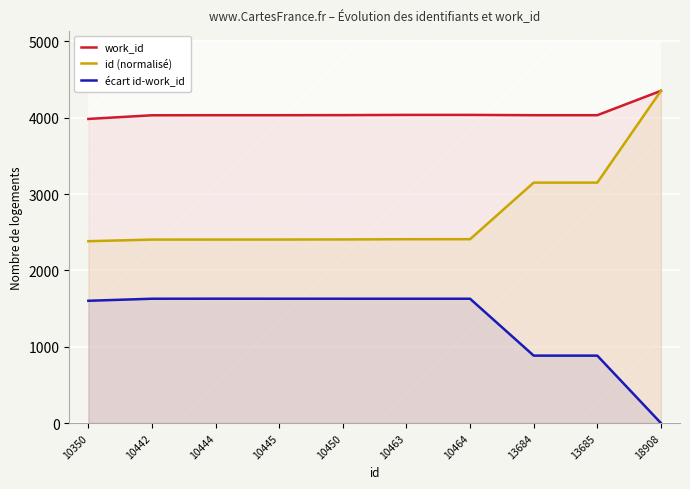

How many distinct data groups are displayed?

3